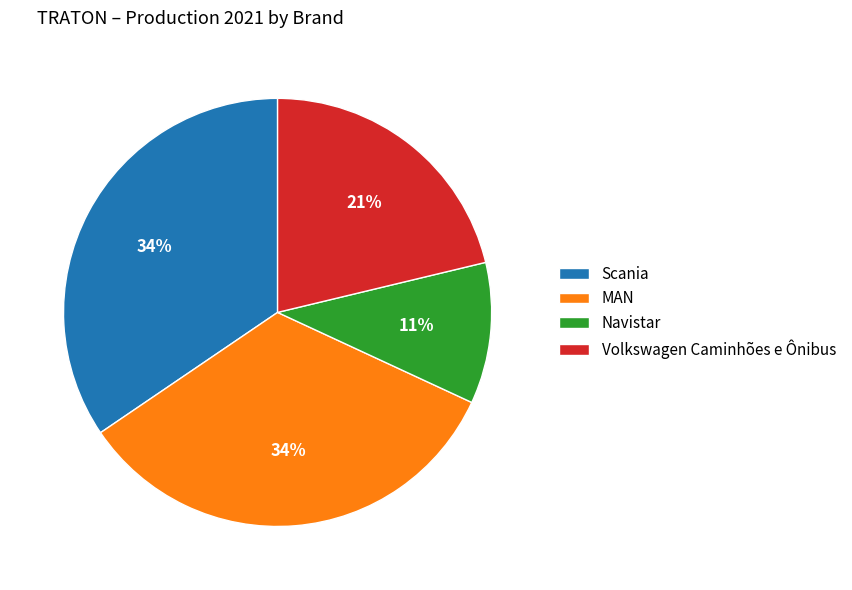

To the nearest percent, what is the average slice percentage?

25%